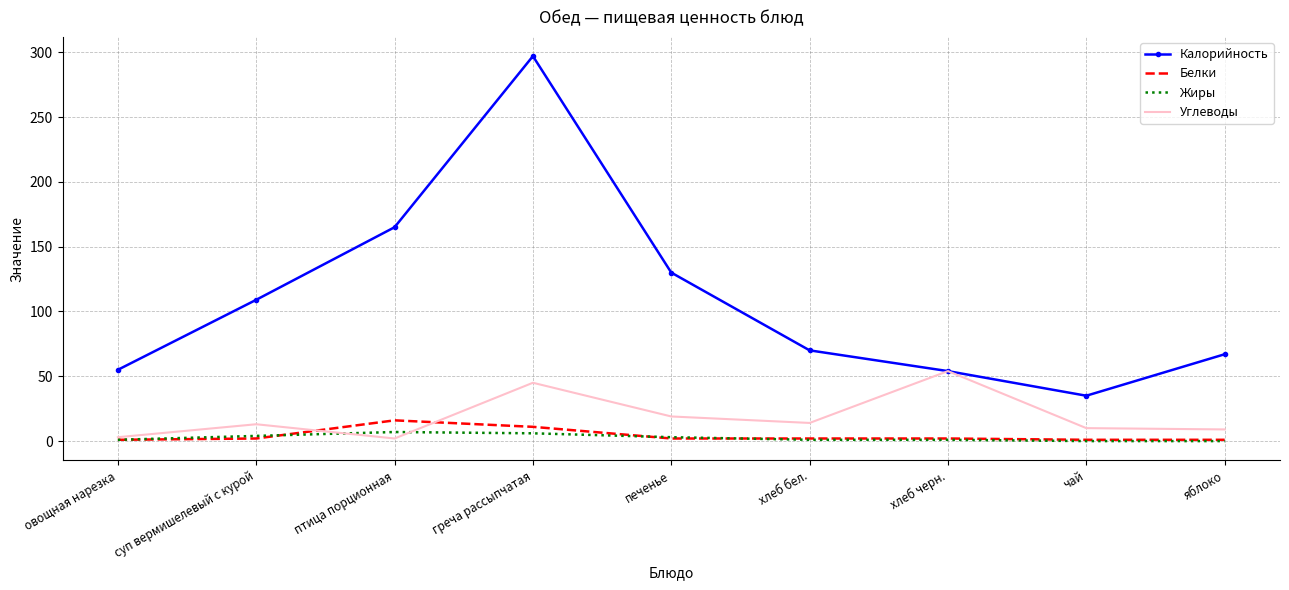

How many categories are shown in the chart?

9